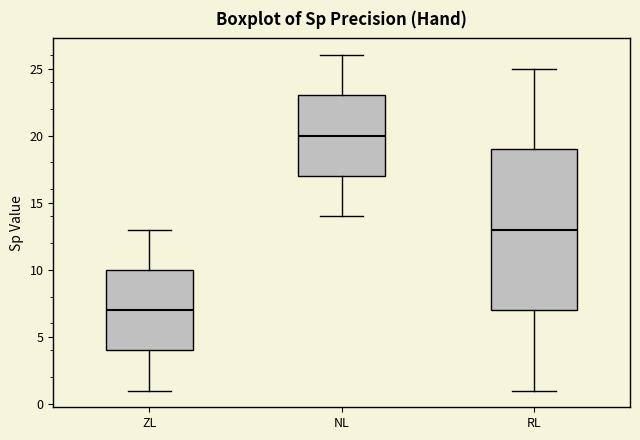

Which box is the tallest, from its lower edge to its upper edge?

RL